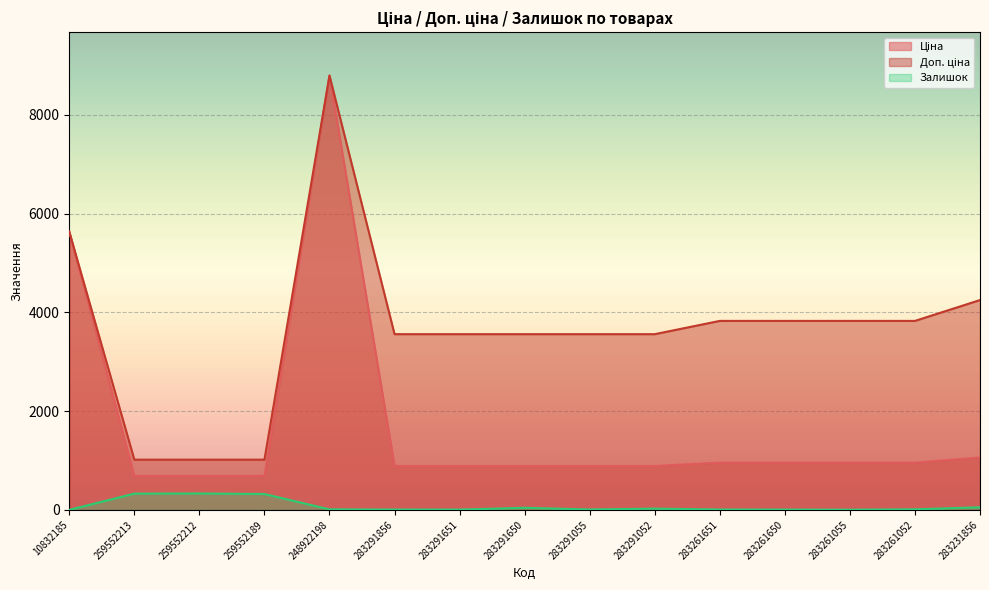

Is it true that Залишок equals 17.5 at 248922198?

False